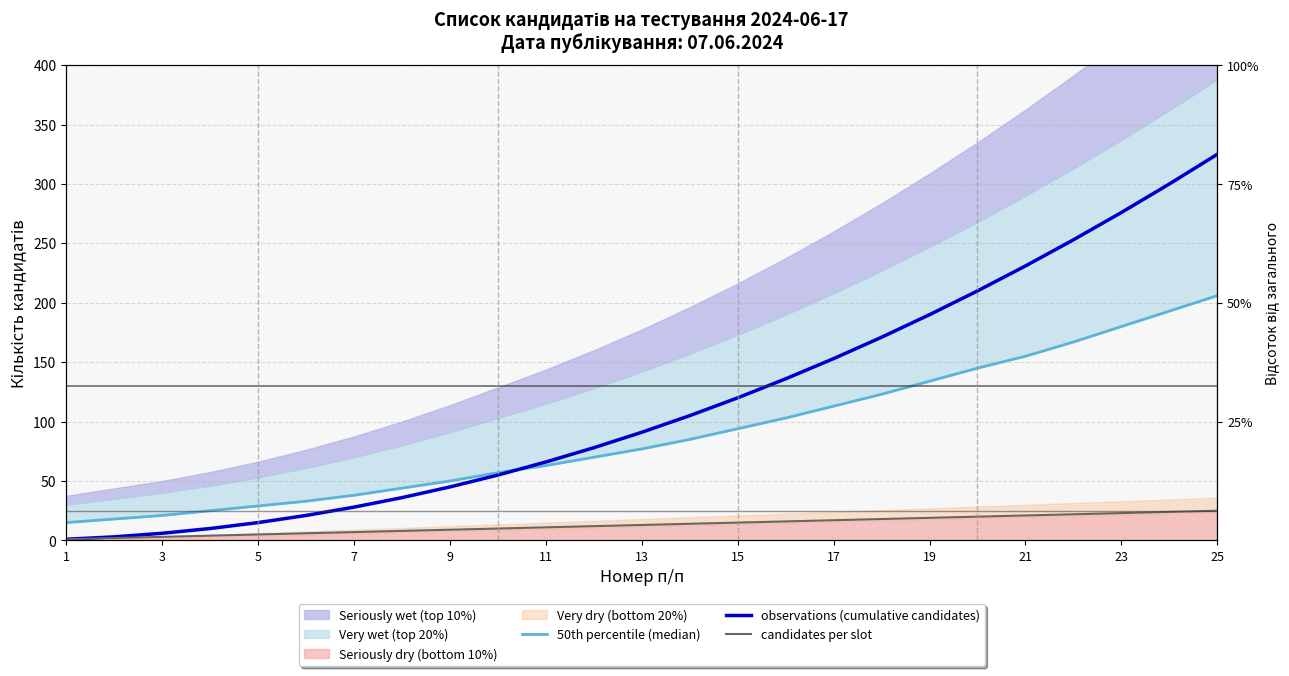

Is the value of observations (cumulative candidates) at 15 greater than the value of candidates per slot at 18?

Yes